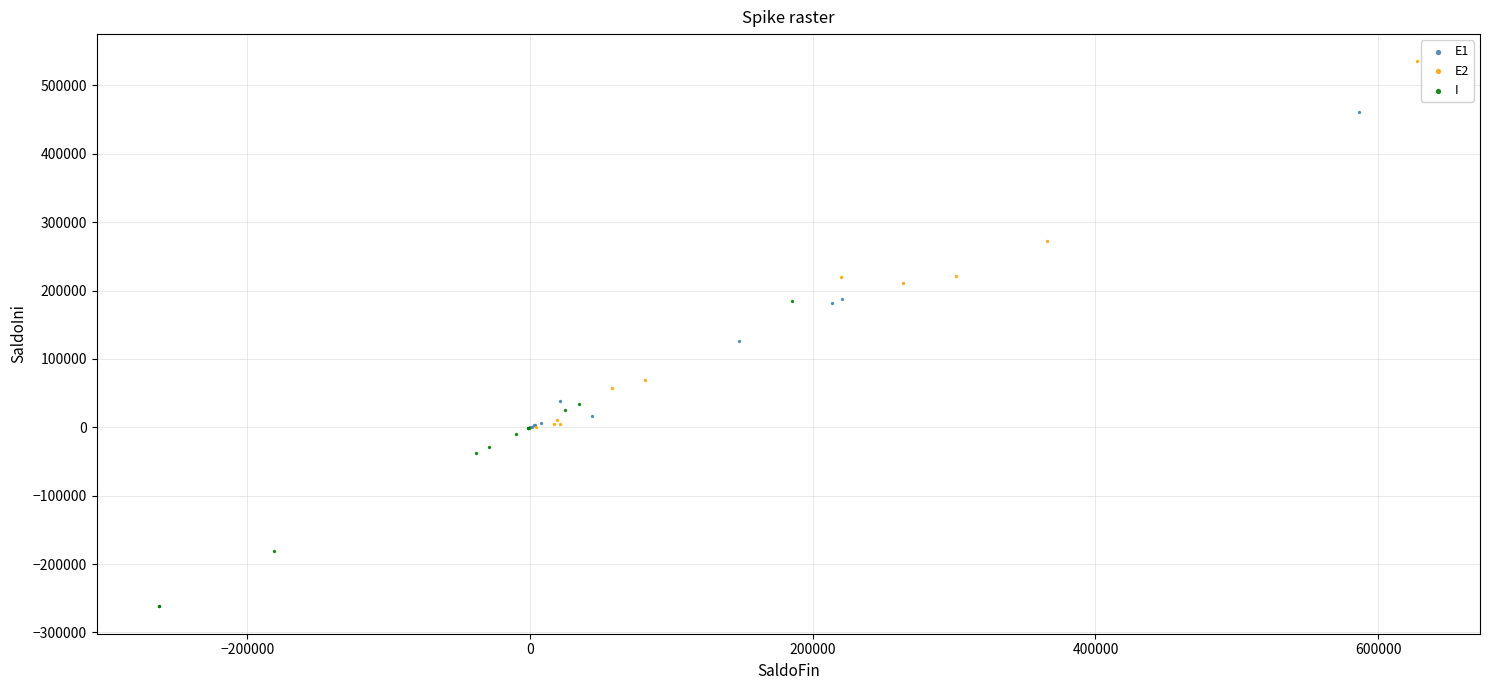

Which series reaches the minimum Y coordinate?

I